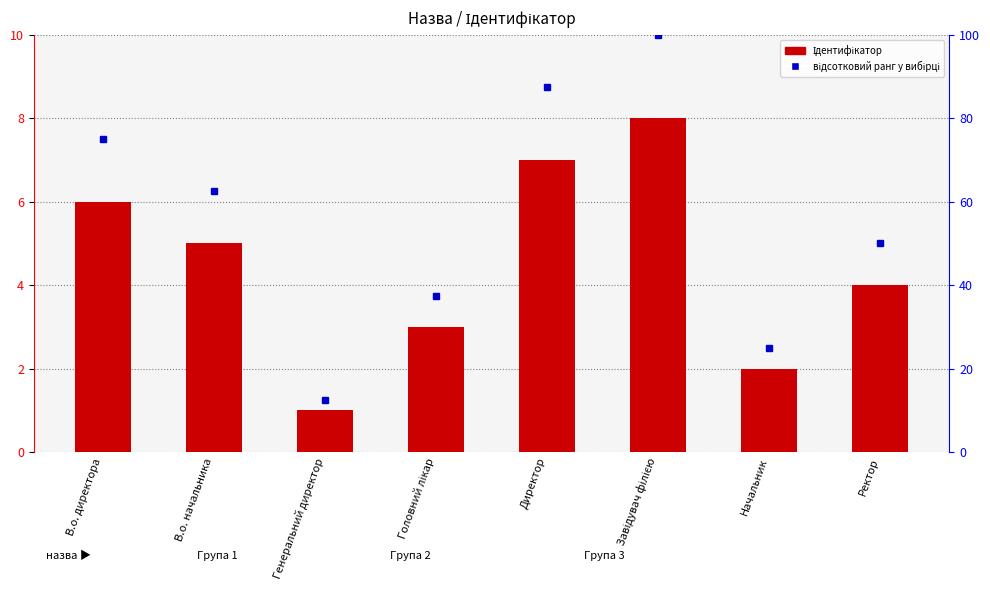

What is the approximate value of відсотковий ранг у вибірці at Завідувач філією?

100.0